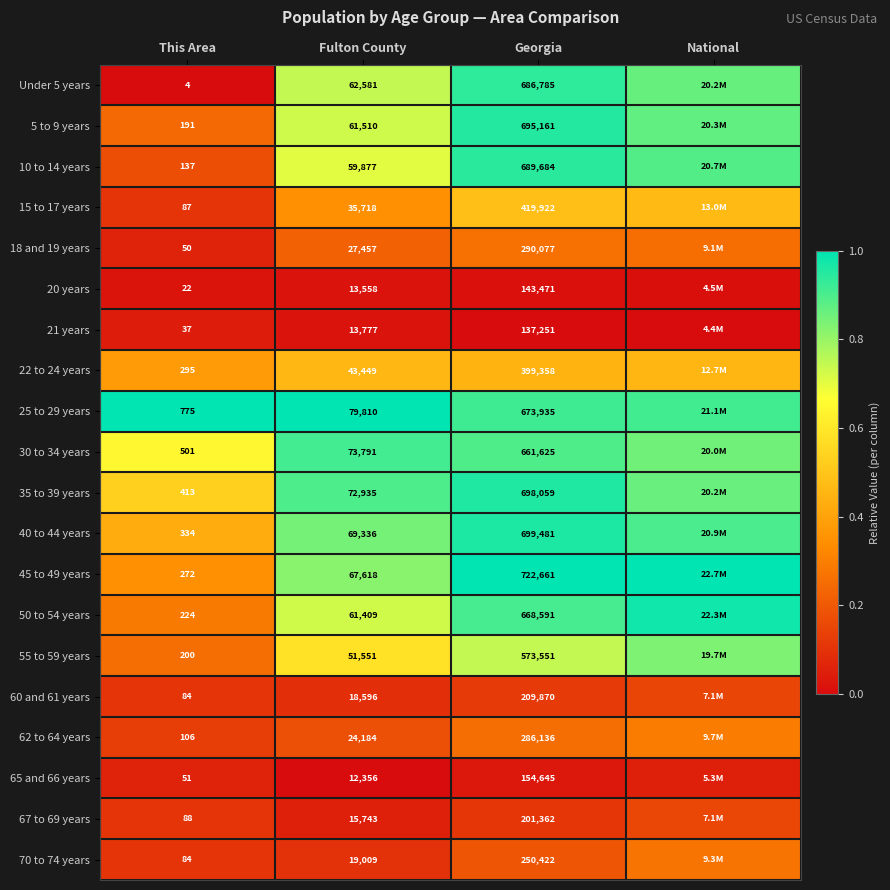

At how many categories does at least one series exceed 0?

4